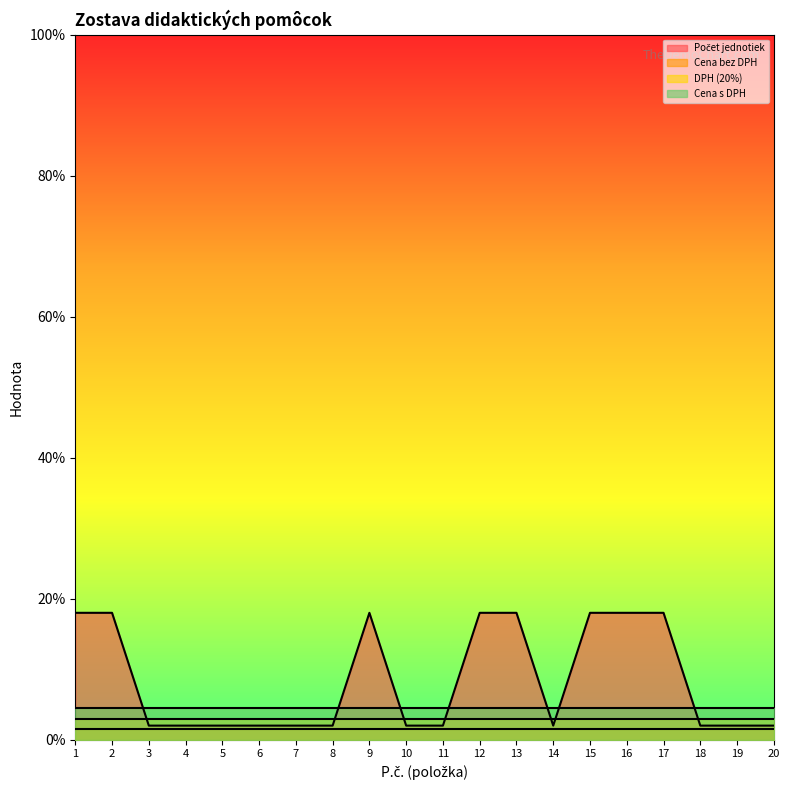

Between 7 and 19, which series saw the biggest shift?

Počet jednotiek